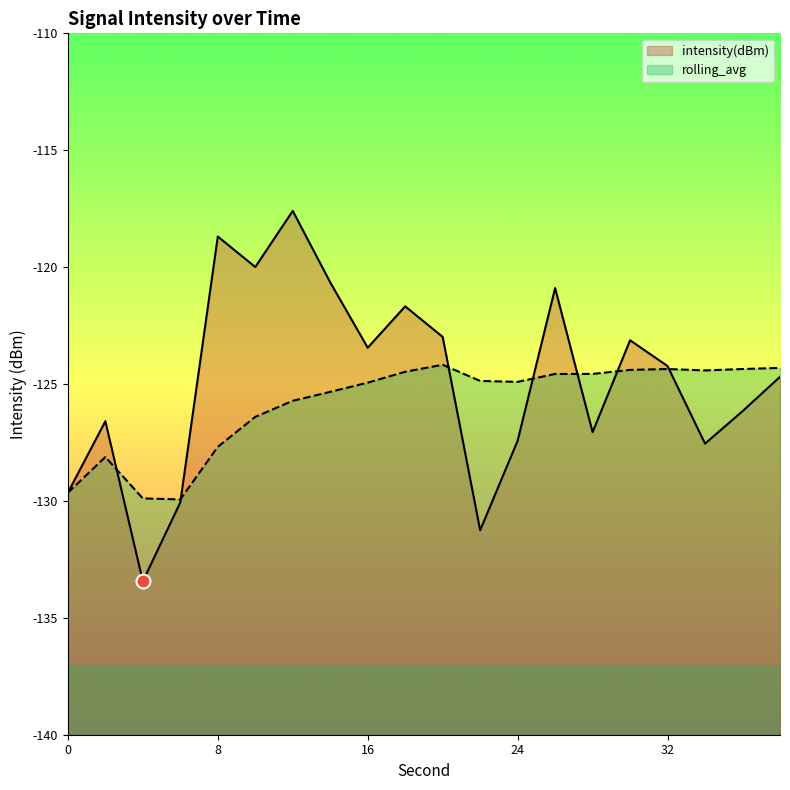

How many categories are shown in the chart?

20